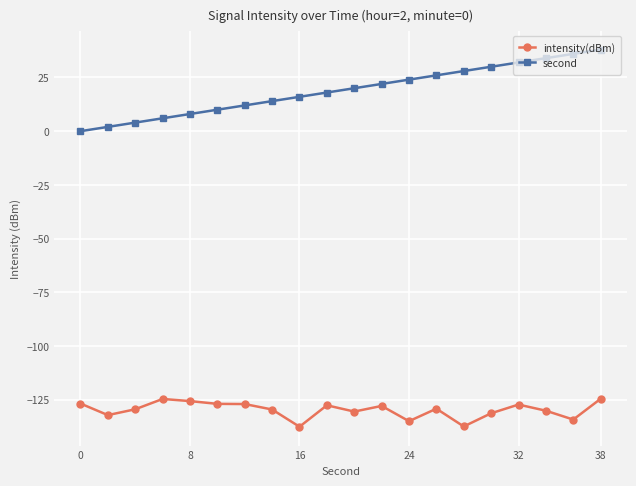

What is the greatest value displayed?

38.0